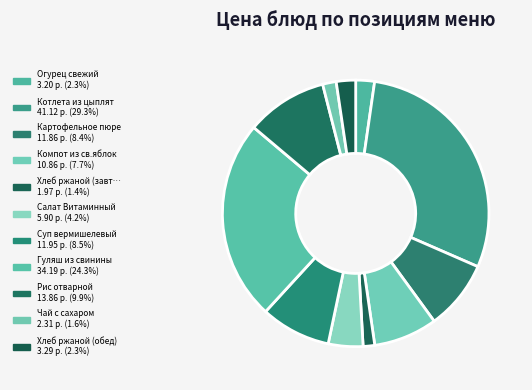

Count the number of slices in the pie.

11